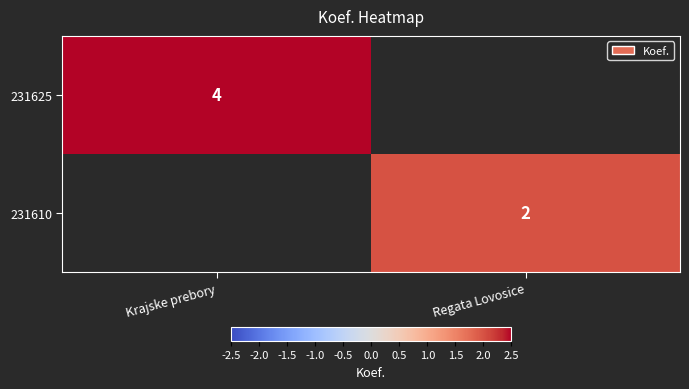

The value of 231625 at Krajske prebory is 5. True or false?

False